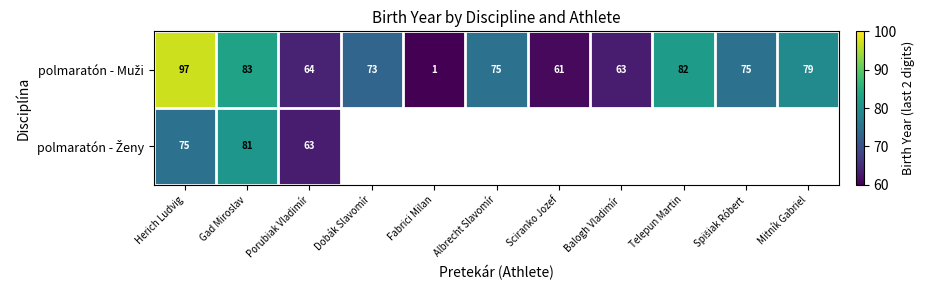

Which series has the widest spread of values?

polmaratón - Muži